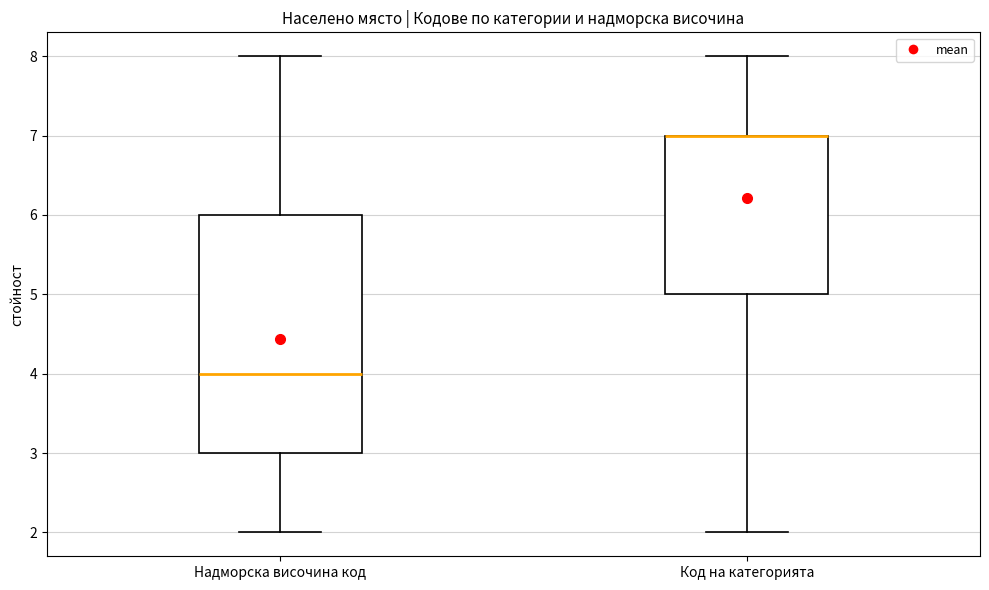

Reading left to right, transcribe this box plot: for each box, give where its median line is, the range the box spans, and where its two whiskers end, as read against the y-axis. The values are not printed on the chart, so give them approximately, as read against the axis.

Надморска височина код: median 4, box 3 to 6, whiskers 2 to 8
Код на категорията: median 7 (drawn on the box's upper edge), box 5 to 7, whiskers 2 to 8